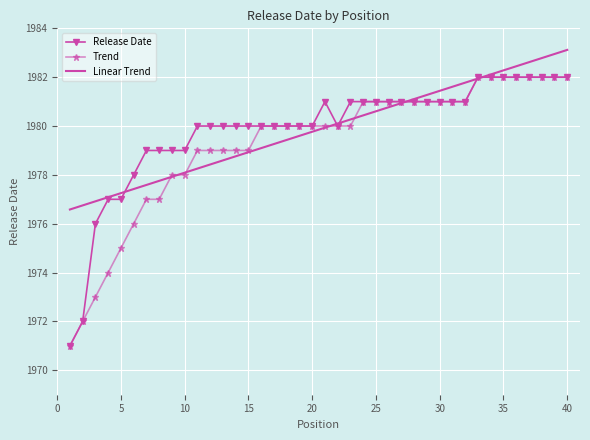

What is the smallest value displayed?

1971.0